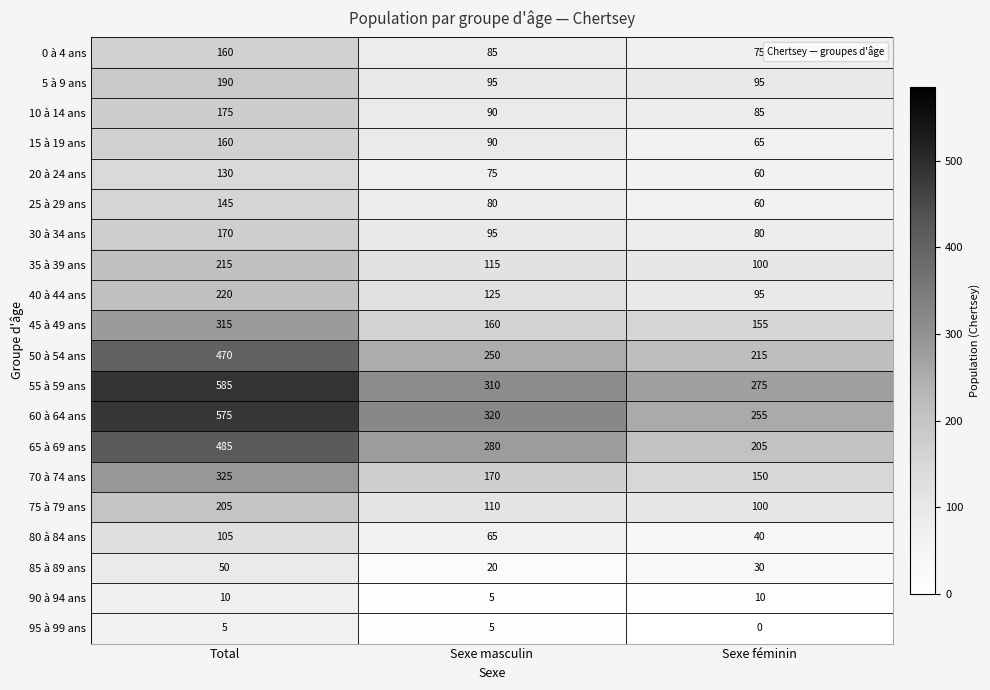

List the labels in order of 60 à 64 ans value, largest first.

Total, Sexe masculin, Sexe féminin